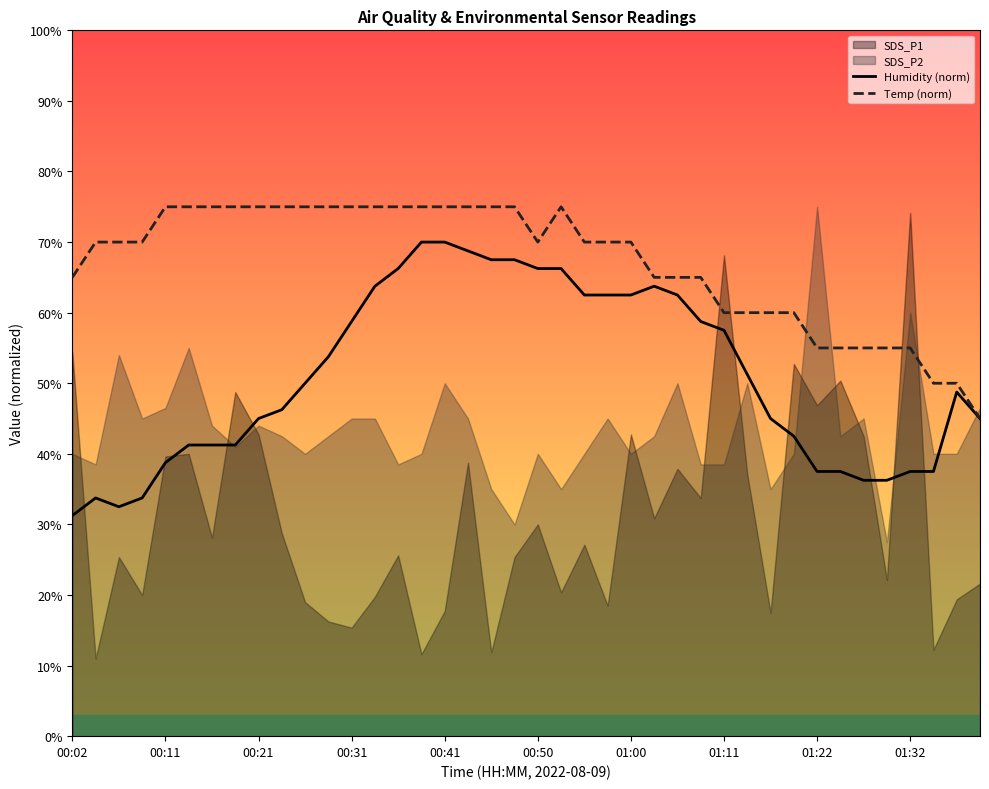

True or false: Temp (norm) has more than 1 interior local peaks.

False